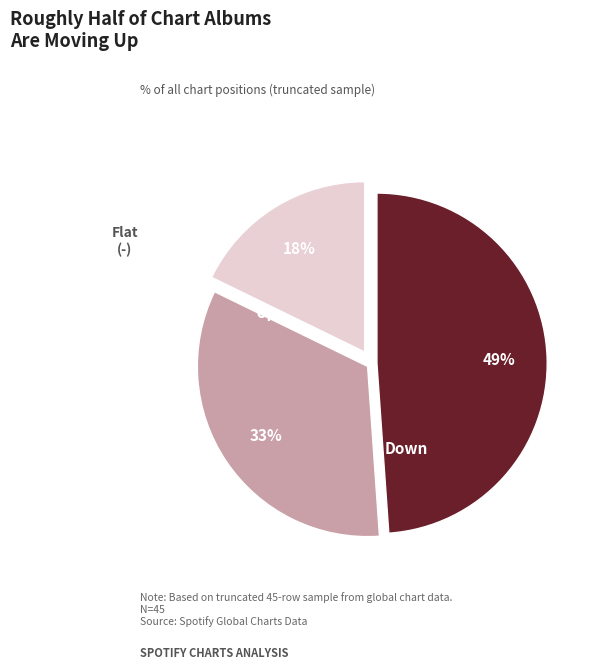

Is there any slice that represents more than half of the pie?

No